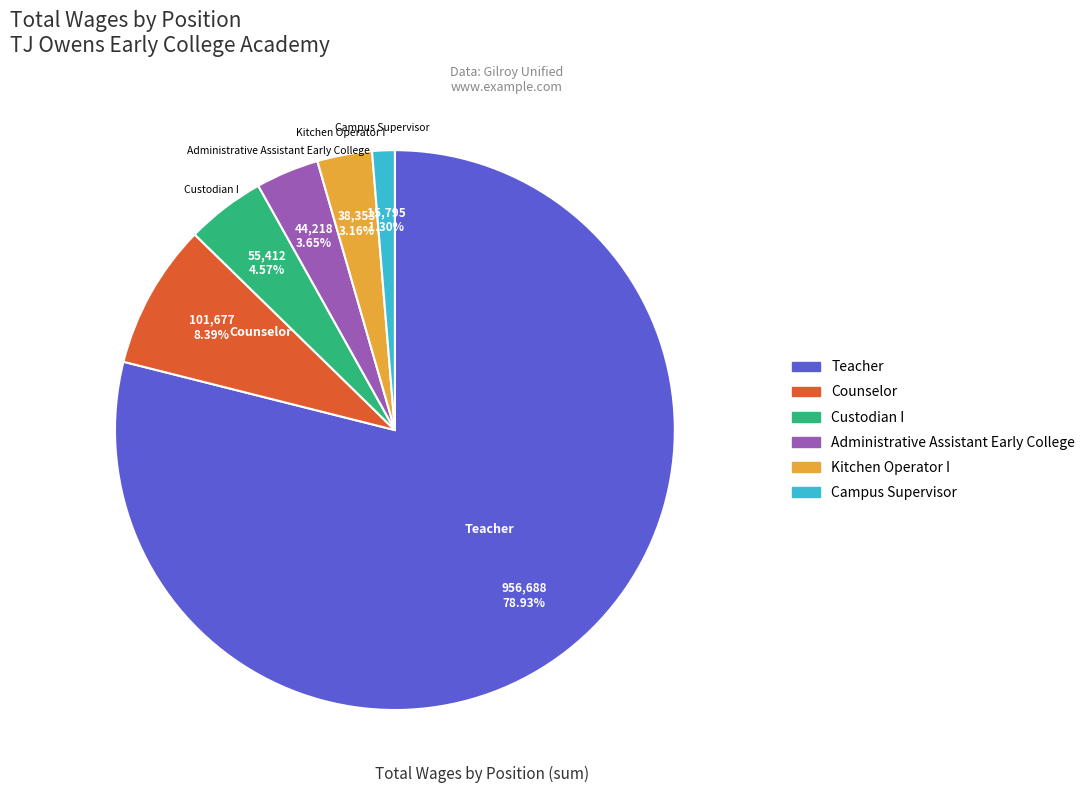

Between Custodian I and Counselor, which is larger?

Counselor